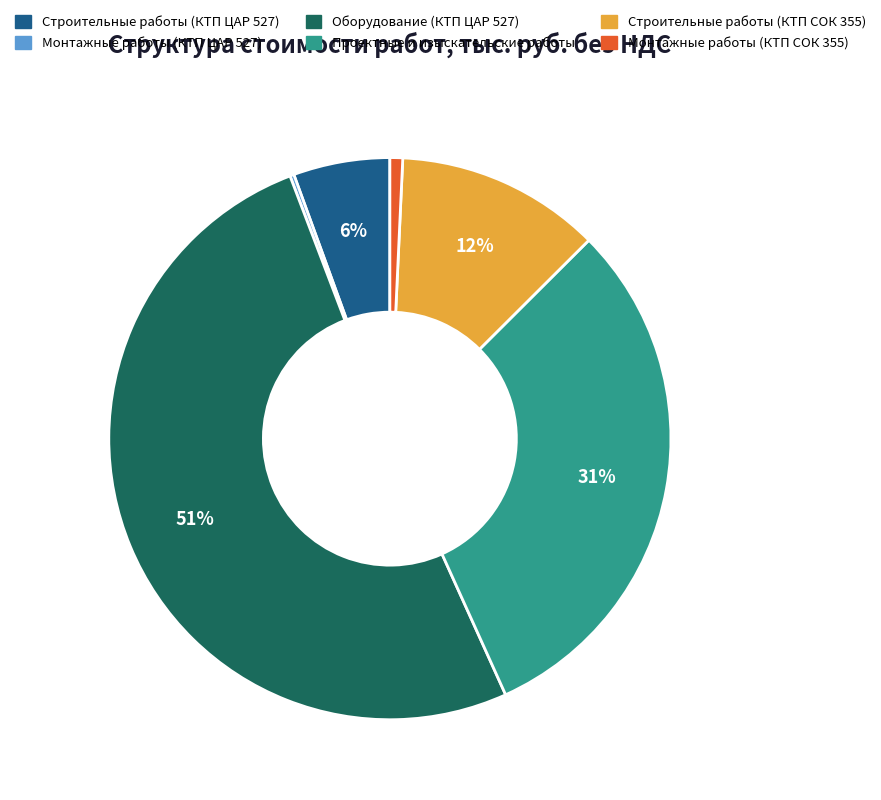

To the nearest percent, what portion does Монтажные работы (КТП СОК 355) represent?

1%